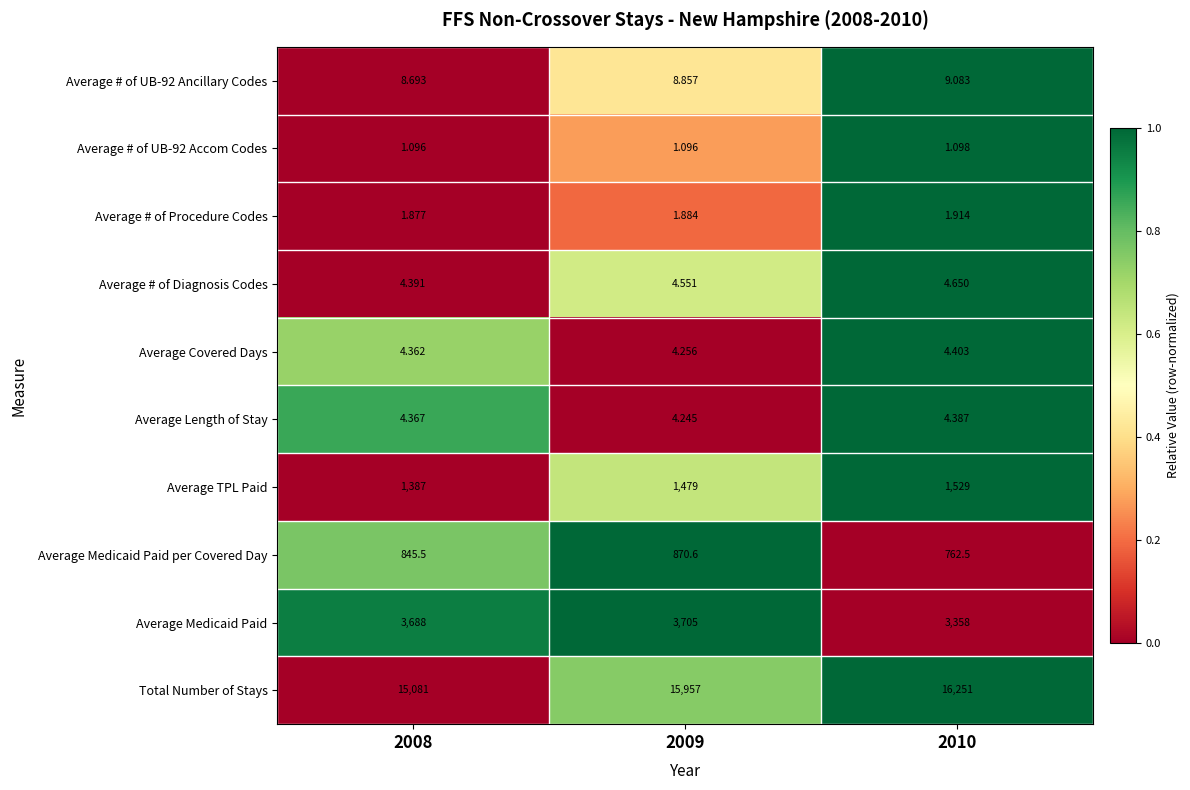

Which series has the largest total across all categories?

Total Number of Stays